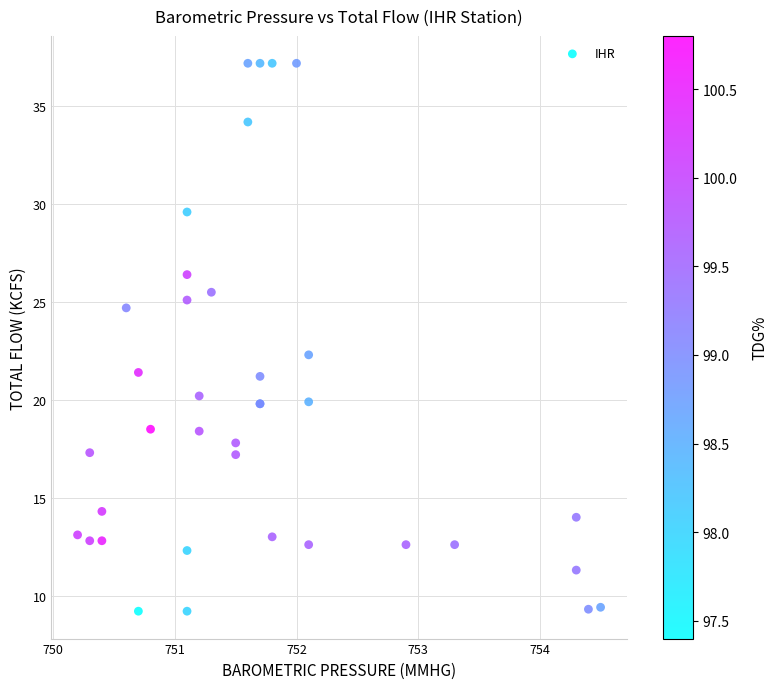

What Y value in the scatter plot is closest to 23?

22.3